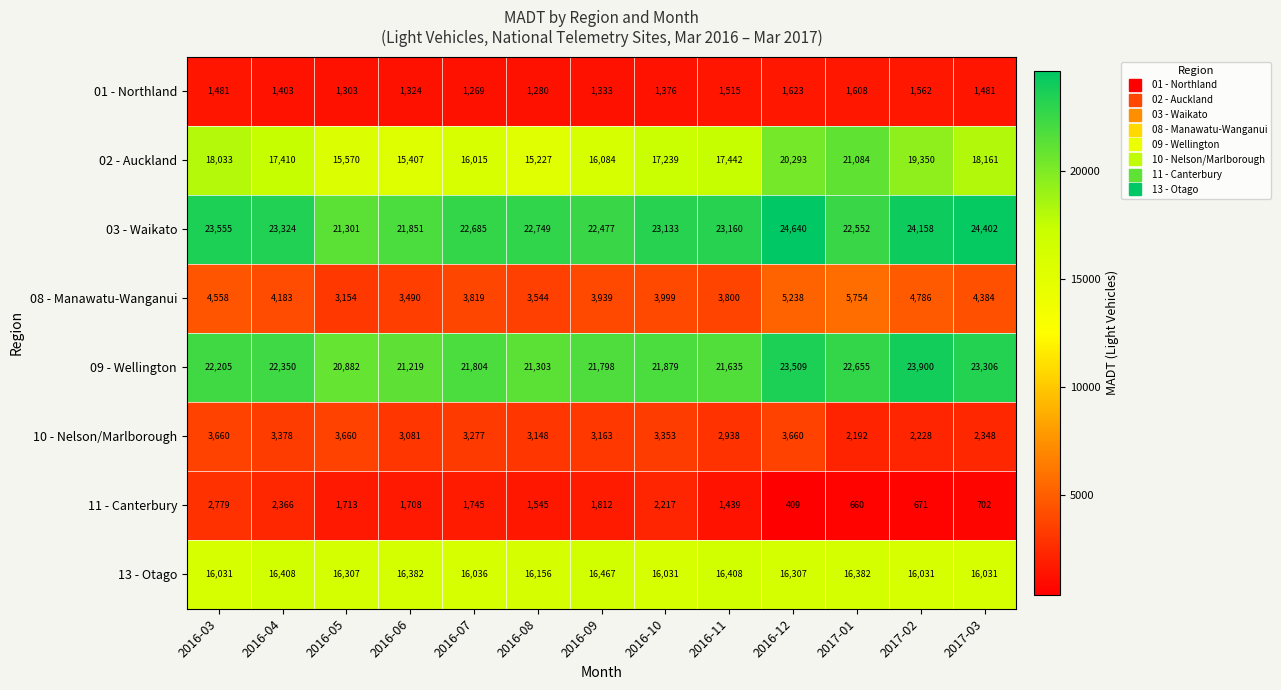

True or false: 08 - Manawatu-Wanganui has a value of 1195 at 2016-07.

False